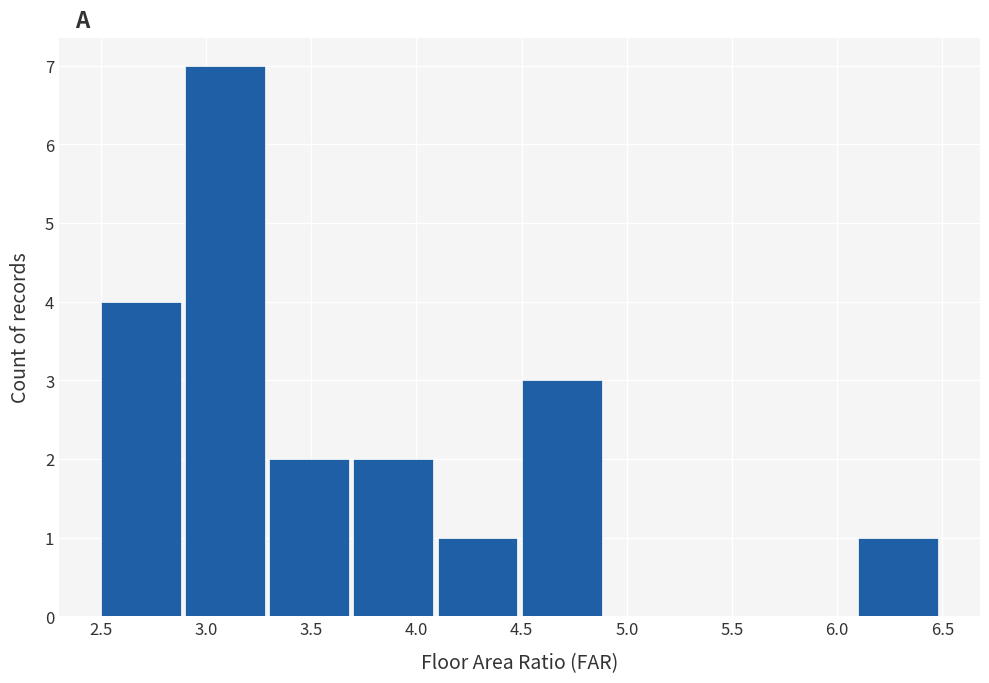

Which range on the x-axis has the tallest bar?

2.9 to 3.3